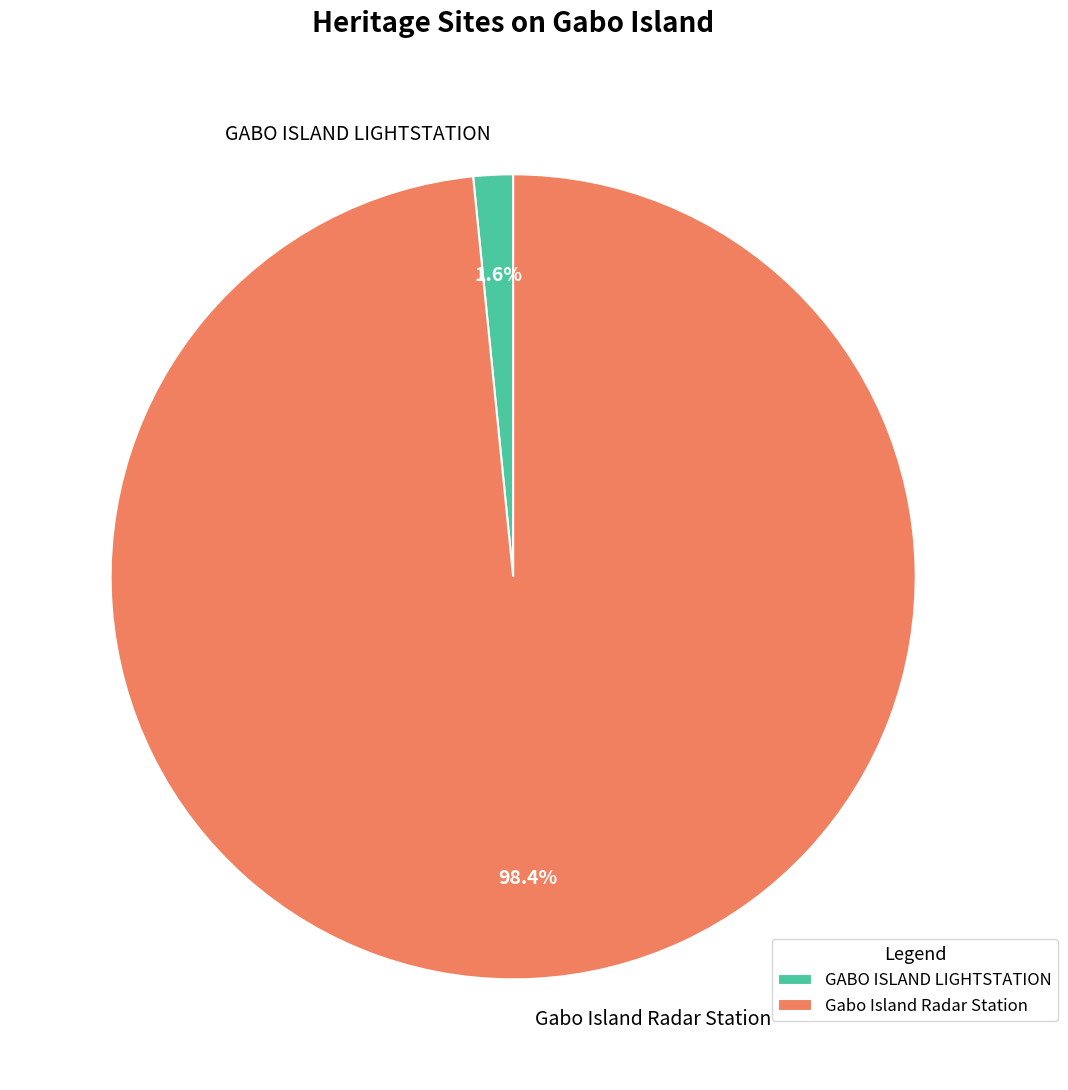

Between GABO ISLAND LIGHTSTATION and Gabo Island Radar Station, which is larger?

Gabo Island Radar Station